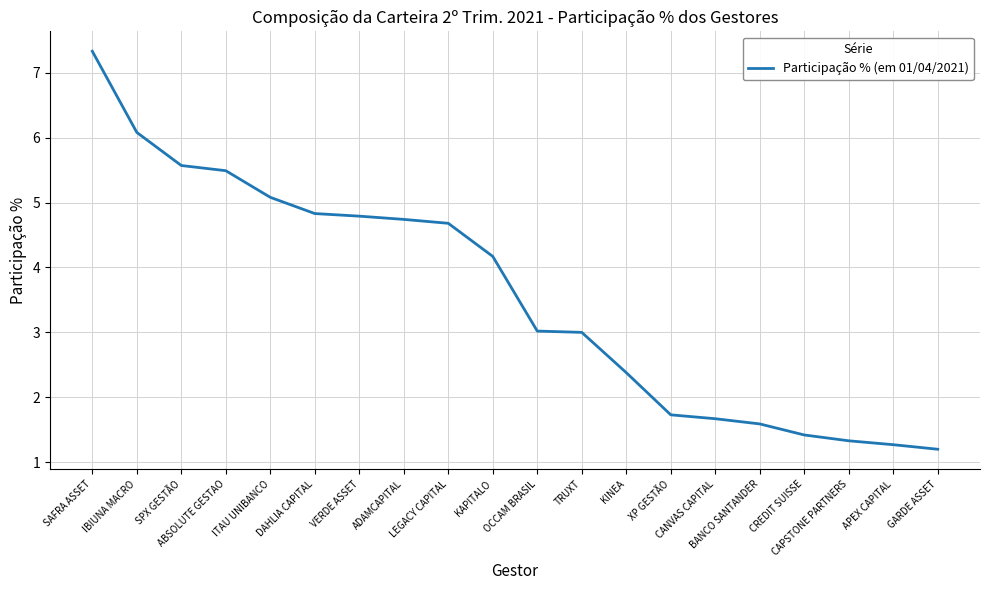

Reading right to left, what are all the values shown in this chart?

1.2	1.3	1.3	1.4	1.6	1.7	1.7	2.4	3.0	3.0	4.2	4.7	4.7	4.8	4.8	5.1	5.5	5.6	6.1	7.3